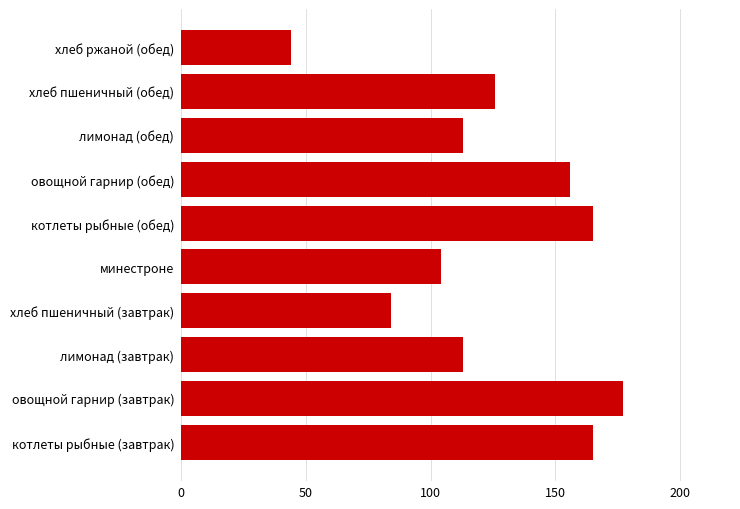

What value does the data have at хлеб пшеничный (завтрак), to the nearest 5?

85